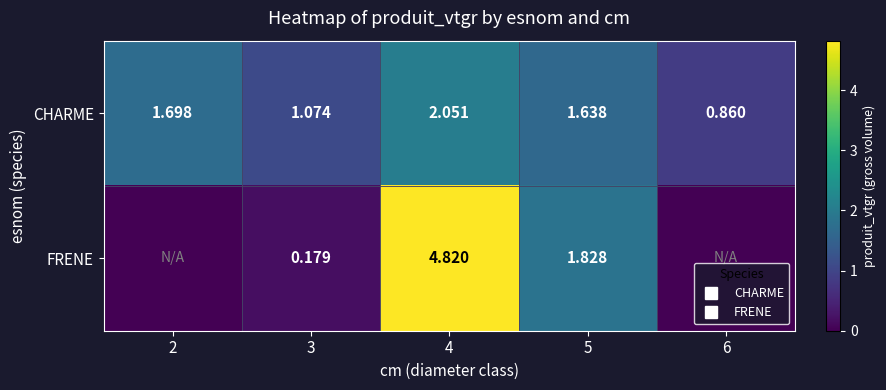

Which category has the lowest value in the CHARME series?

6